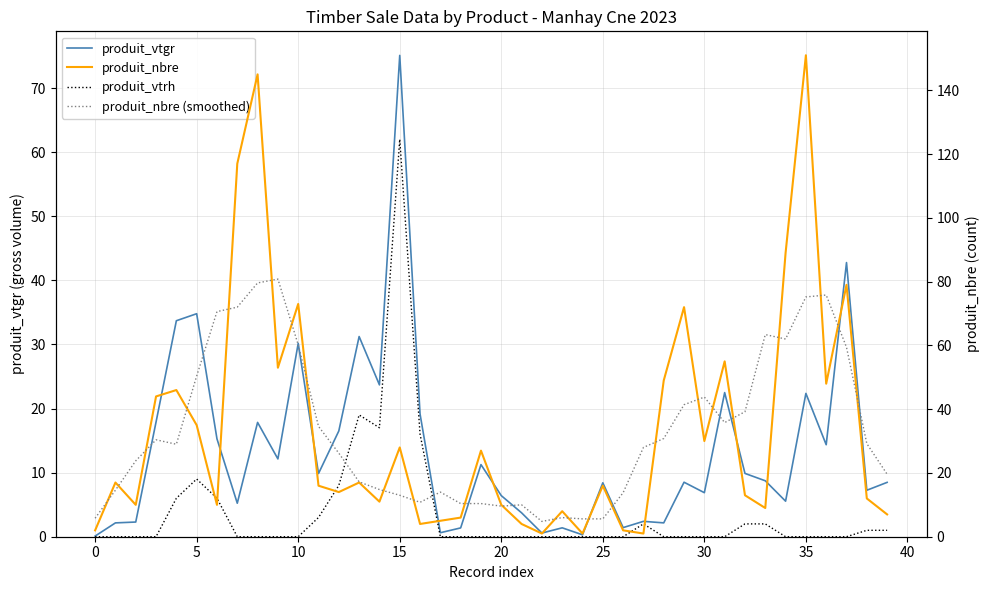

Read the produit_nbre value at 13.

17.0